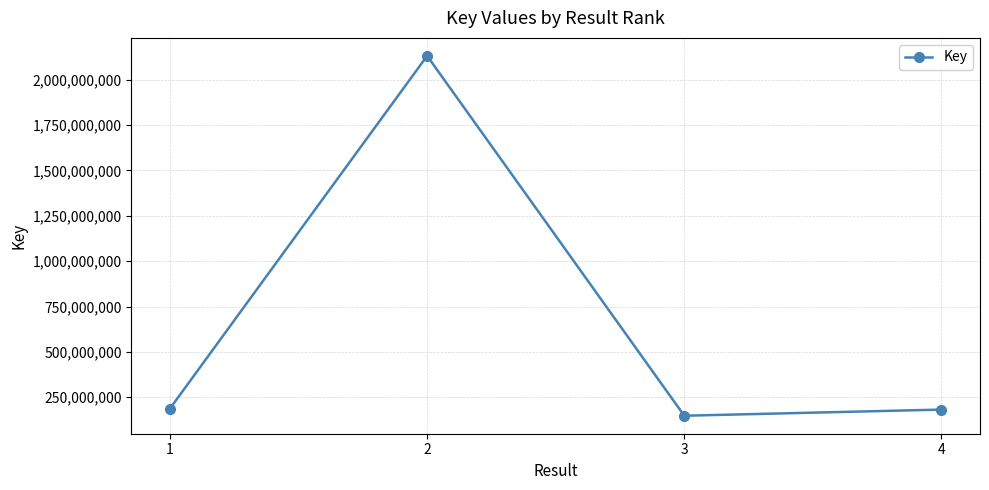

True or false: there are more than 2 points higher than both neighbors.

False